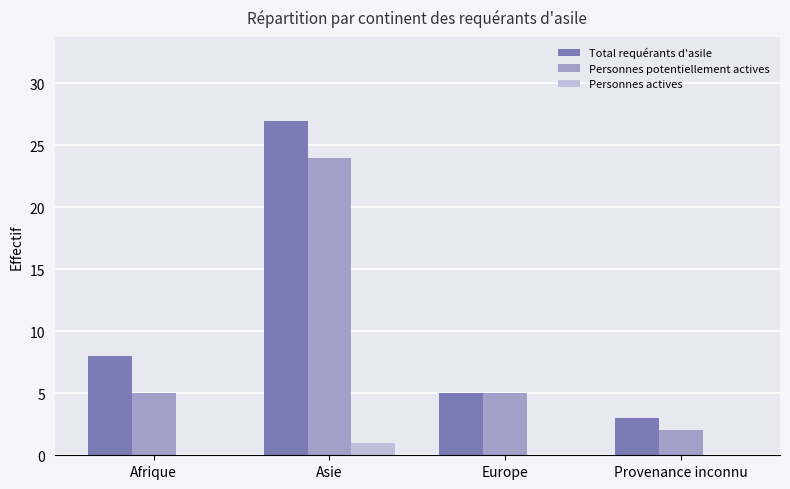

Between Afrique and Provenance inconnu, which series saw the biggest shift?

Total requérants d'asile